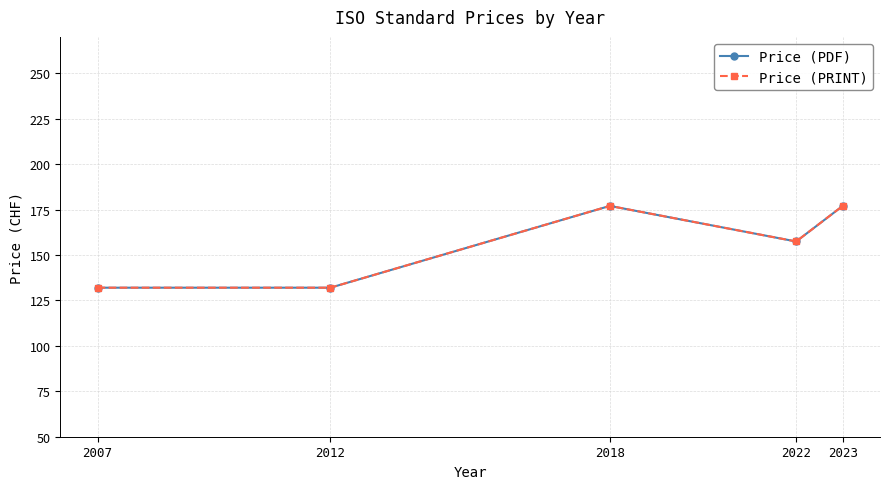

How many lines are shown in the chart?

2